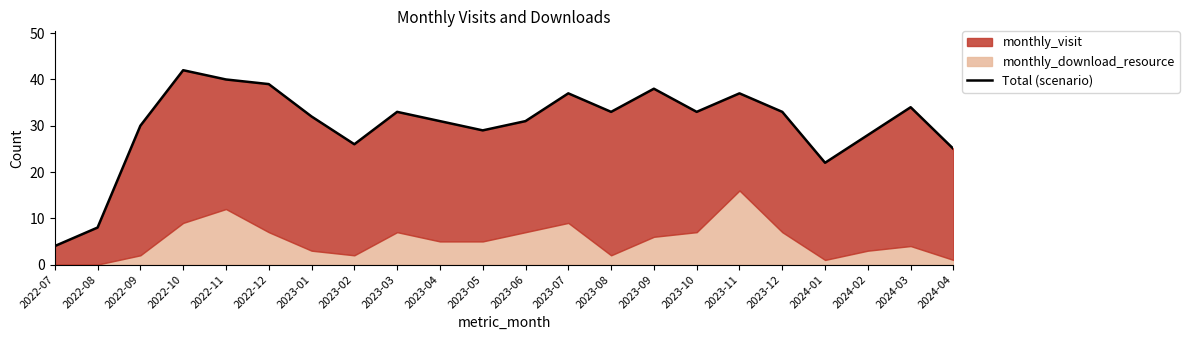

Where does the data first go above 33?

2022-10